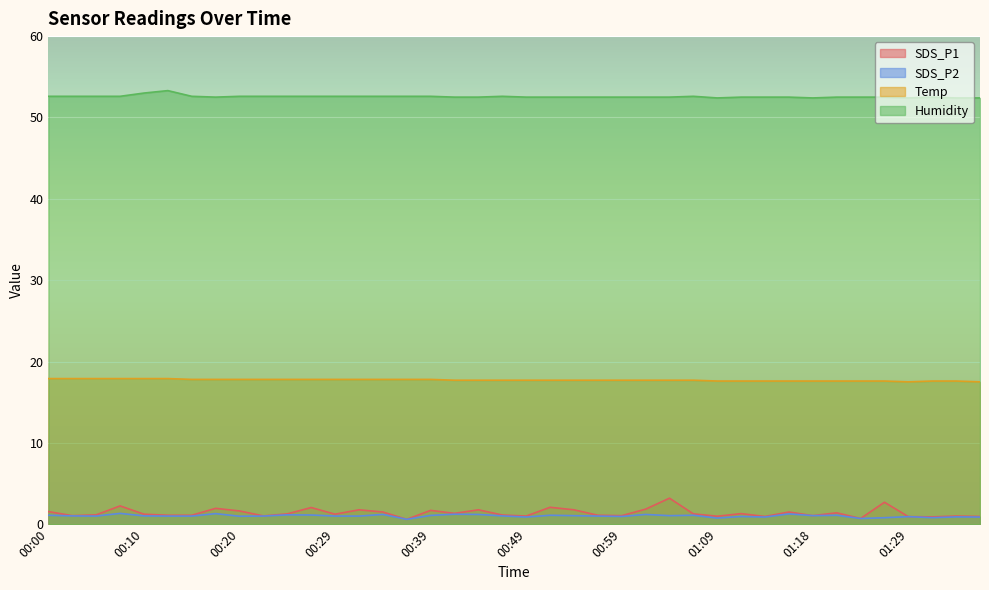

True or false: Humidity and SDS_P2 cross at least once.

False